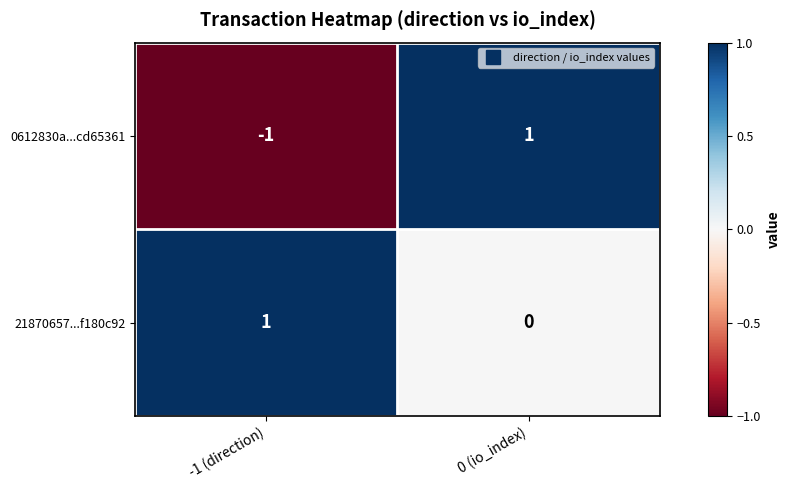

At how many categories does at least one series exceed 0?

2